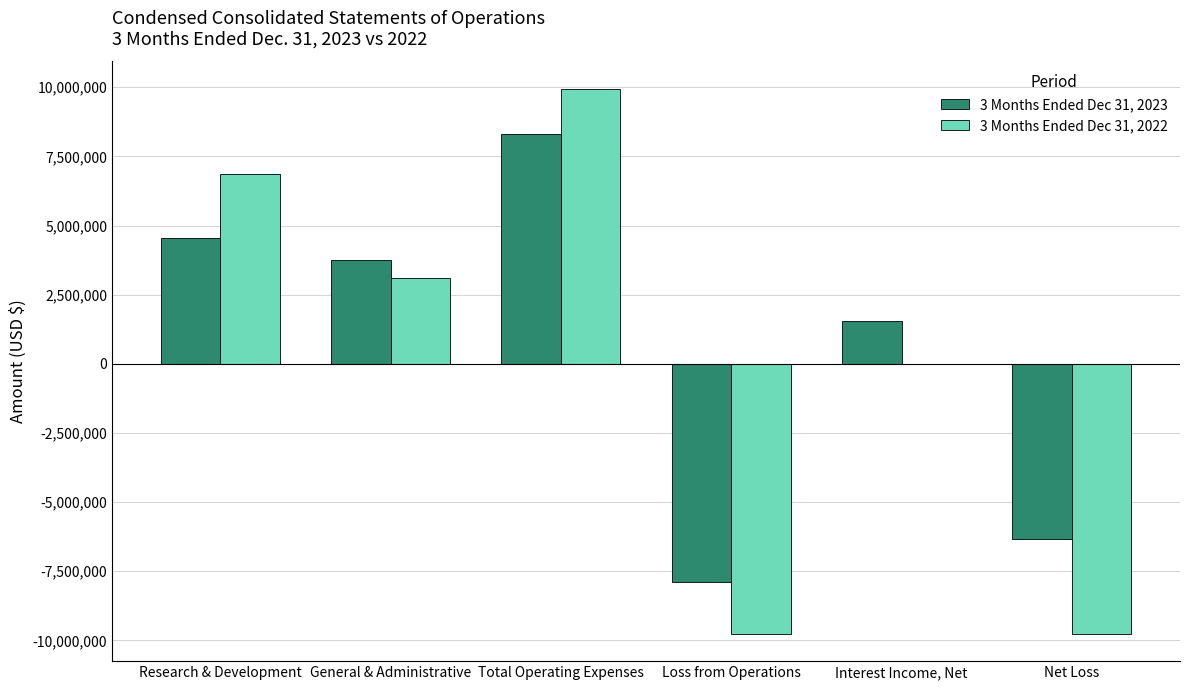

What is the spread (max minus min) of values at Total Operating Expenses?

1650700